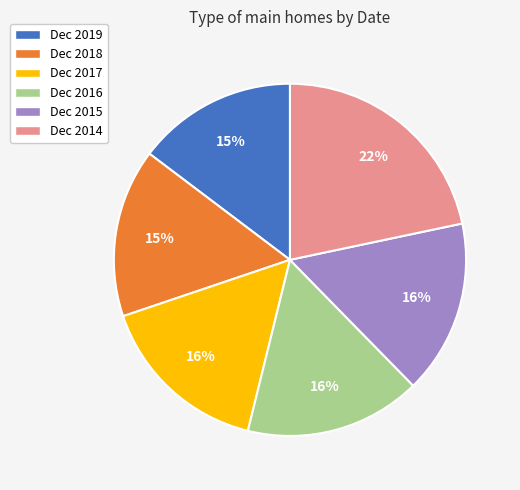

What percentage is the Dec 2015 slice, to the nearest percent?

16%